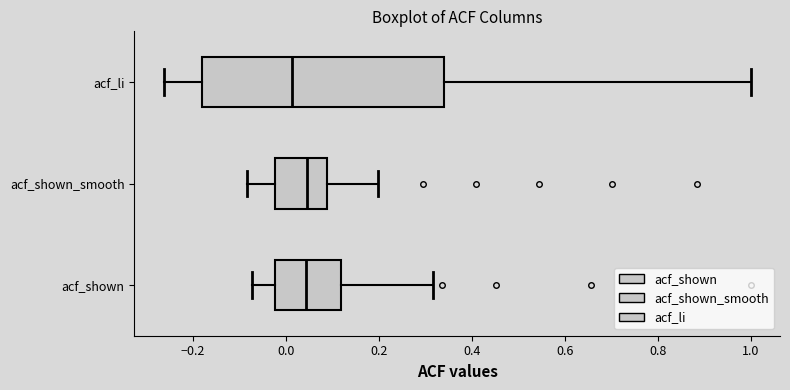

Where does the left whisker of the box for acf_li end on the x-axis? The values are not printed on the chart, so give them approximately, as read against the axis.

-0.26